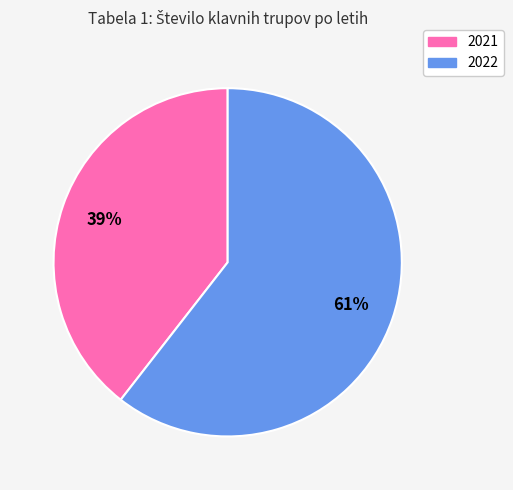

How many slices are in this pie chart?

2